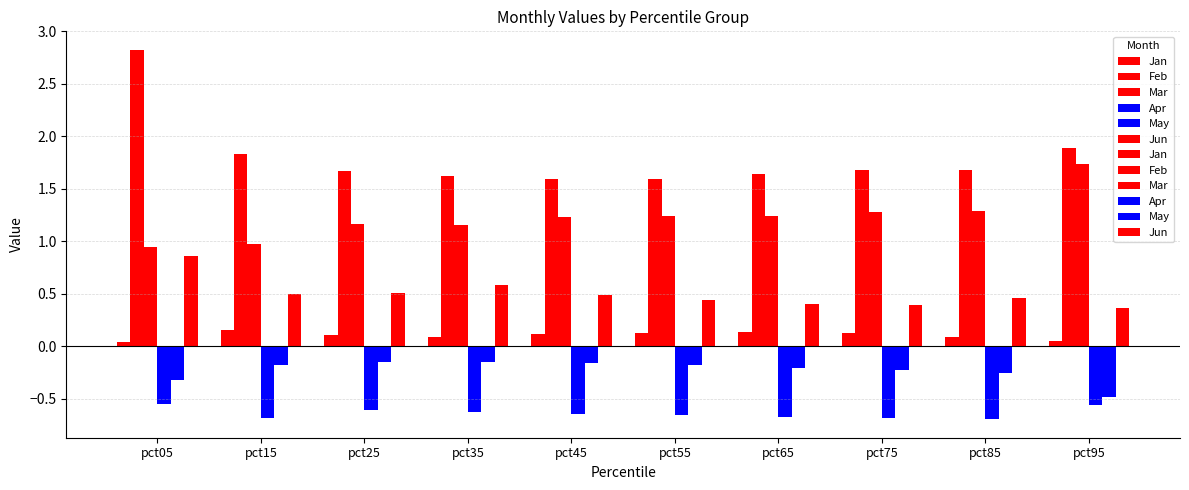

Rank the series at pct15 from lowest to highest value.

Apr, May, Jan, Jun, Mar, Feb